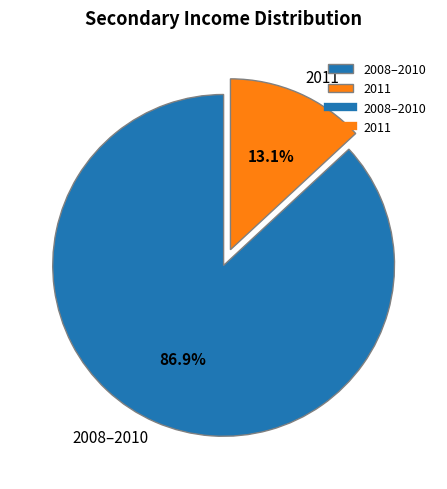

Do 2008–2010 and 2011 together represent more than half of the pie?

Yes